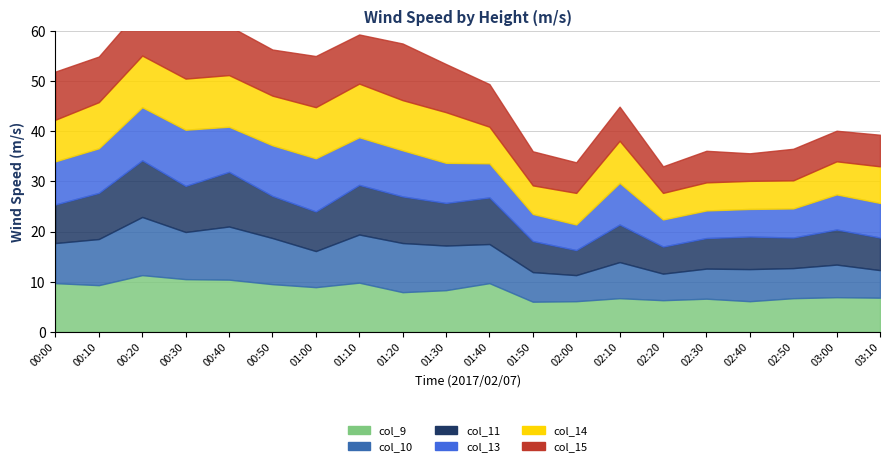

True or false: col_14 and col_10 cross at least once.

True